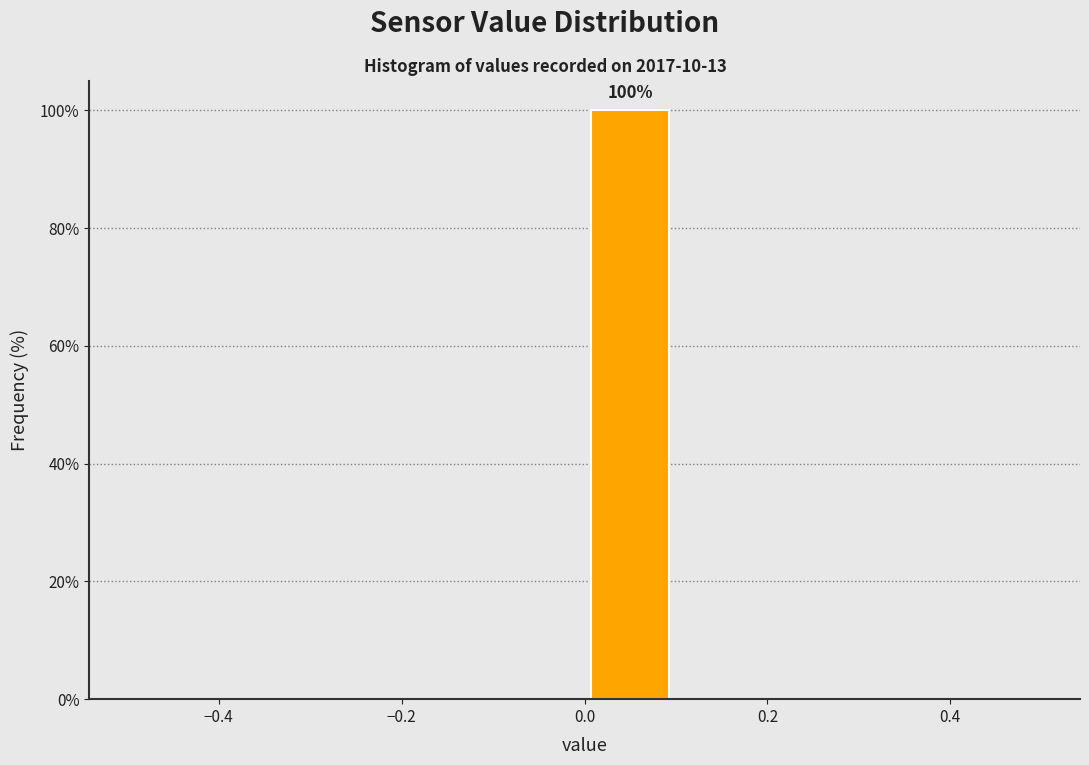

Which range on the x-axis has the tallest bar?

0.0 to 0.1